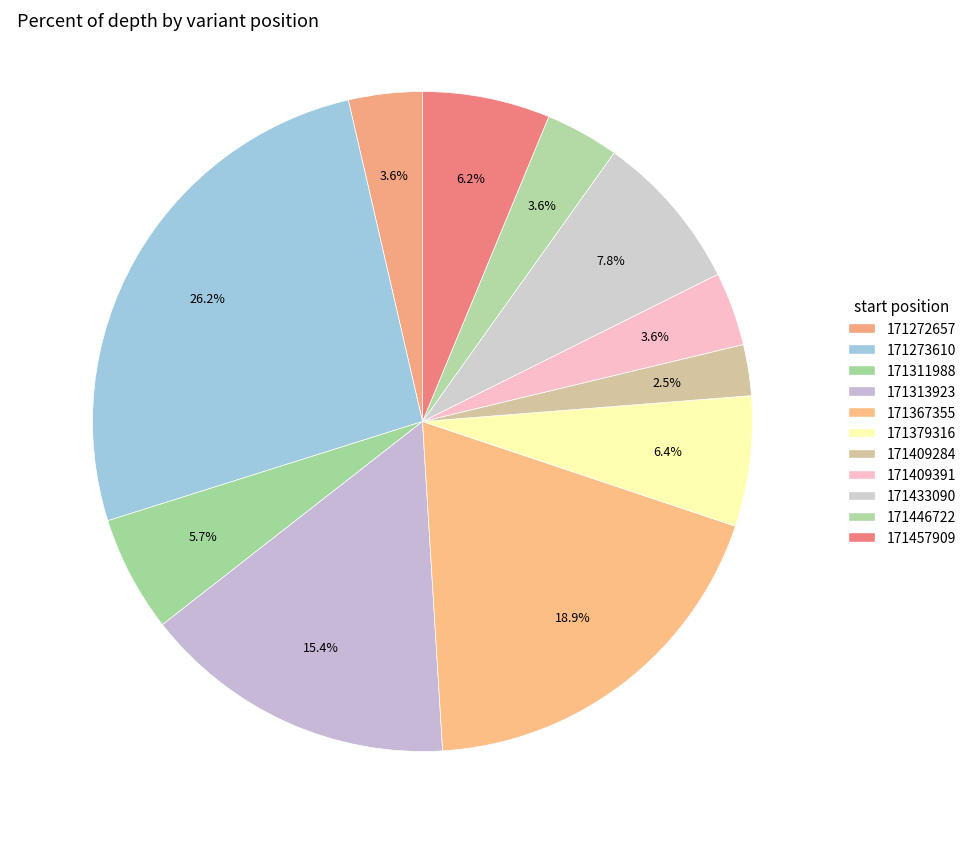

Rank the categories by value from lowest to highest.

171409284, 171272657, 171409391, 171446722, 171311988, 171457909, 171379316, 171433090, 171313923, 171367355, 171273610